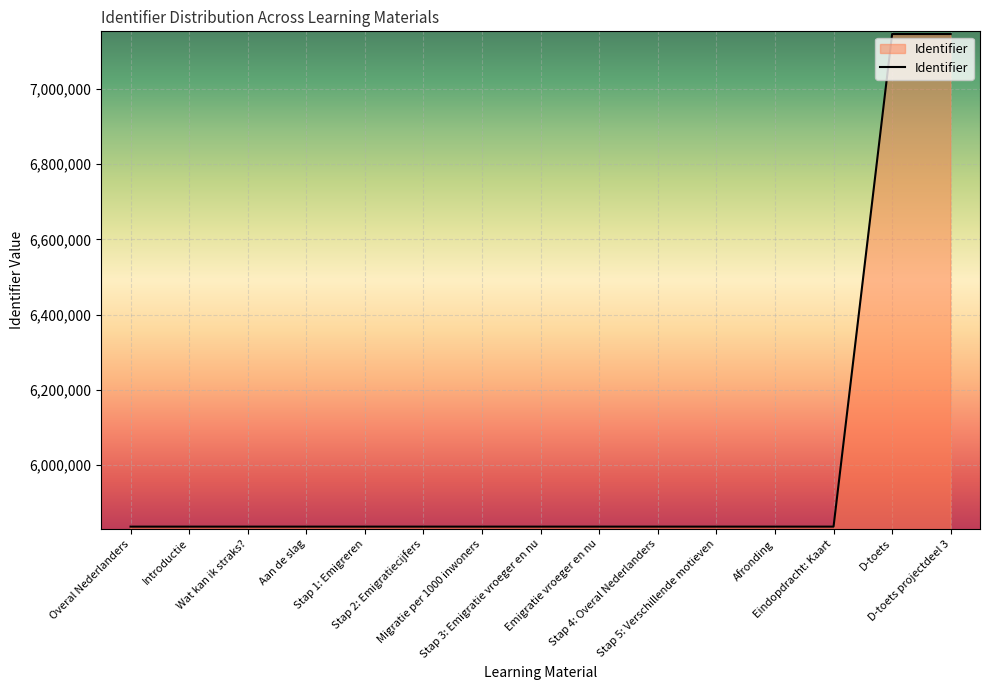

What is the maximum value shown in the chart?

7145399